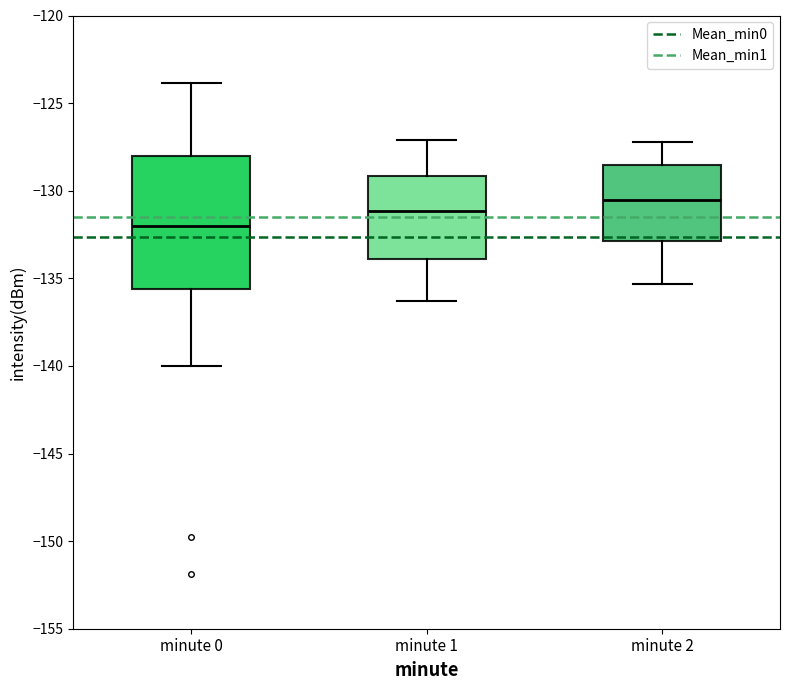

Reading left to right, transcribe this box plot: for each box, give where its median line is, the range the box spans, and where its two whiskers end, as read against the y-axis. The values are not printed on the chart, so give them approximately, as read against the axis.

minute 0: median -132.0, box -135.5 to -128.0, whiskers -140.0 to -124.0
minute 1: median -131.0, box -134.0 to -129.0, whiskers -136.5 to -127.0
minute 2: median -130.5, box -133.0 to -128.5, whiskers -135.5 to -127.0